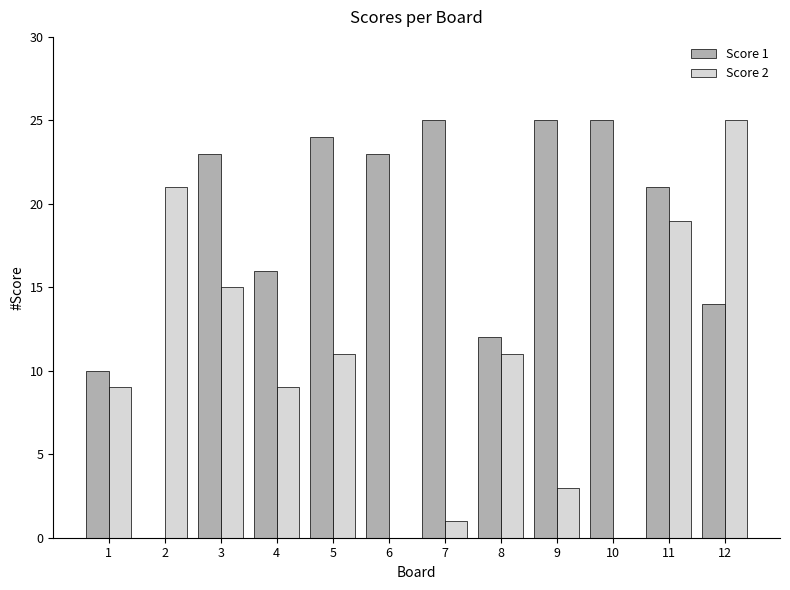

What are all the series names shown in the legend?

Score 1, Score 2